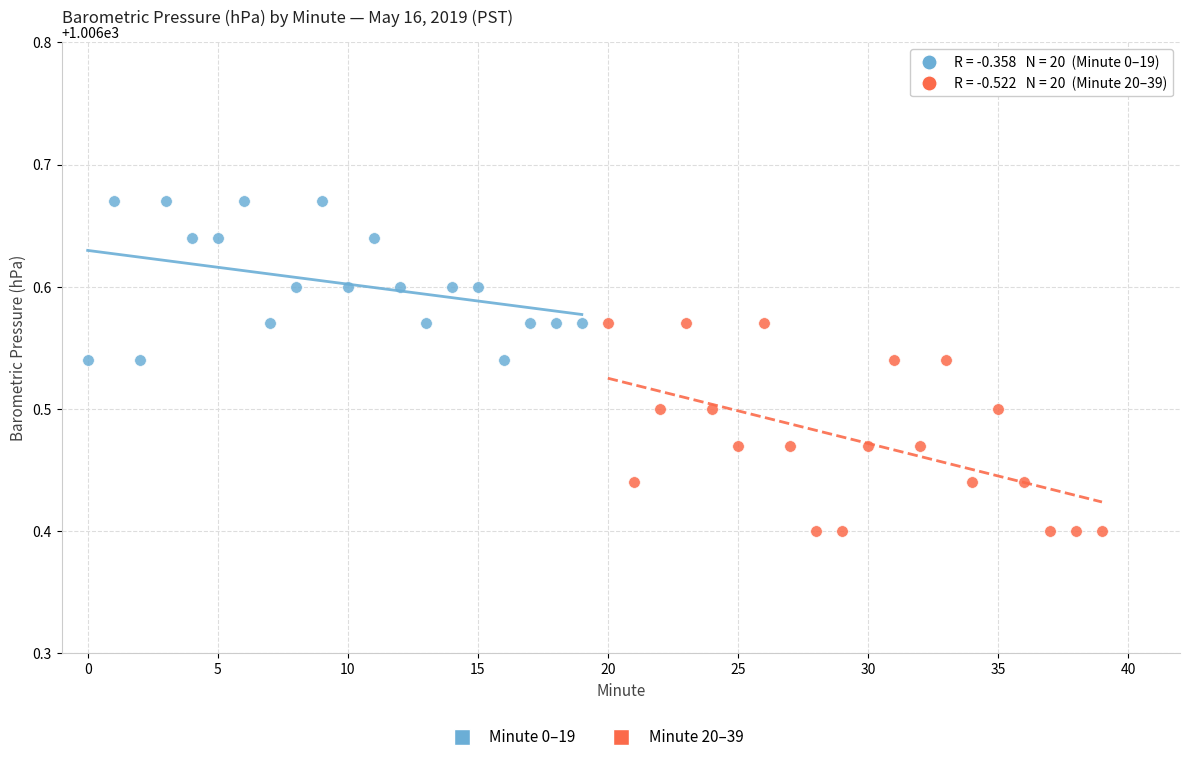

Which series contains the highest Y value?

Minute 0–19